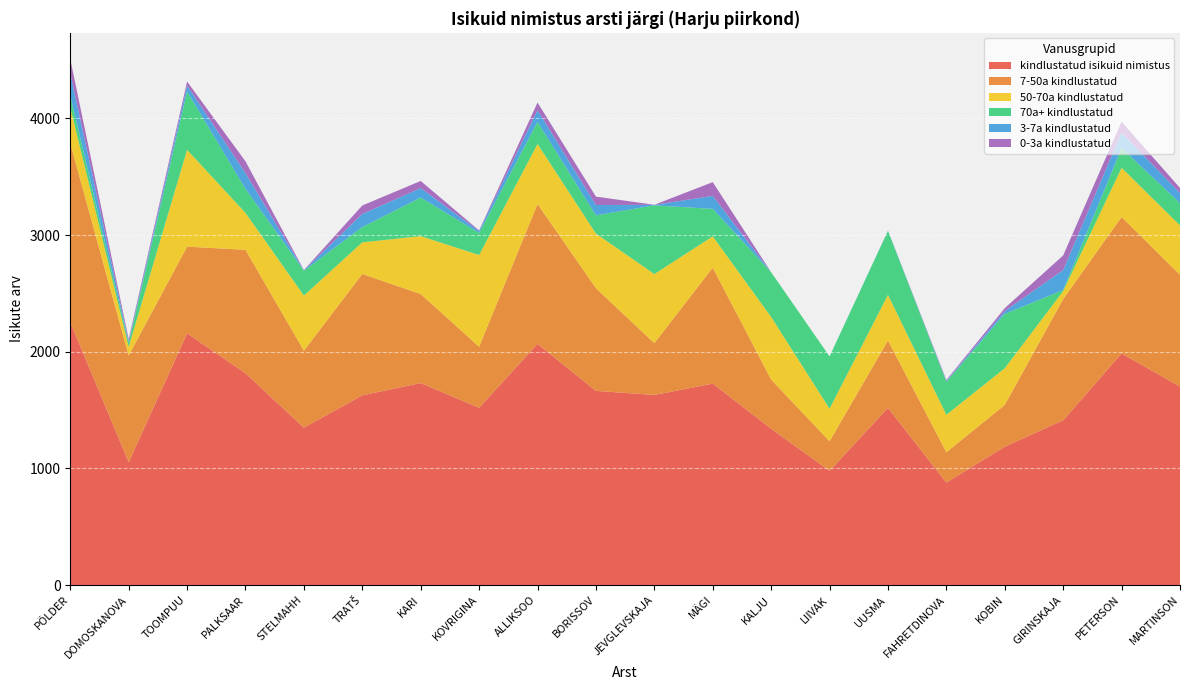

Reading left to right, transcribe all the data shown in this chart.

kindlustatud isikuid nimistus: PÕLDER=2254	DOMOSKANOVA=1054	TOOMPUU=2158	PALKSAAR=1816	STELMAHH=1350	TRATŠ=1627	KARI=1732	KOVRIGINA=1520	ALLIKSOO=2068	BORISSOV=1665	JEVGLEVSKAJA=1630	MÄGI=1727	KALJU=1341	LIIVAK=980	UUSMA=1519	FAHRETDINOVA=879	KOBIN=1187	GIRINSKAJA=1413	PETERSON=1986	MARTINSON=1702
7-50a kindlustatud: PÕLDER=1533	DOMOSKANOVA=914	TOOMPUU=743	PALKSAAR=1058	STELMAHH=659	TRATŠ=1040	KARI=763	KOVRIGINA=523	ALLIKSOO=1199	BORISSOV=880	JEVGLEVSKAJA=444	MÄGI=994	KALJU=421	LIIVAK=253	UUSMA=578	FAHRETDINOVA=260	KOBIN=358	GIRINSKAJA=1039	PETERSON=1169	MARTINSON=958
50-70a kindlustatud: PÕLDER=309	DOMOSKANOVA=74	TOOMPUU=830	PALKSAAR=316	STELMAHH=473	TRATŠ=271	KARI=496	KOVRIGINA=786	ALLIKSOO=514	BORISSOV=468	JEVGLEVSKAJA=592	MÄGI=268	KALJU=536	LIIVAK=279	UUSMA=391	FAHRETDINOVA=321	KOBIN=314	GIRINSKAJA=68	PETERSON=422	MARTINSON=423
70a+ kindlustatud: PÕLDER=102	DOMOSKANOVA=32	TOOMPUU=500	PALKSAAR=206	STELMAHH=213	TRATŠ=131	KARI=331	KOVRIGINA=190	ALLIKSOO=189	BORISSOV=156	JEVGLEVSKAJA=589	MÄGI=236	KALJU=384	LIIVAK=448	UUSMA=547	FAHRETDINOVA=283	KOBIN=466	GIRINSKAJA=9	PETERSON=169	MARTINSON=191
3-7a kindlustatud: PÕLDER=188	DOMOSKANOVA=14	TOOMPUU=51	PALKSAAR=135	STELMAHH=3	TRATŠ=112	KARI=81	KOVRIGINA=16	ALLIKSOO=100	BORISSOV=89	JEVGLEVSKAJA=4	MÄGI=111	KALJU=0	LIIVAK=0	UUSMA=3	FAHRETDINOVA=7	KOBIN=24	GIRINSKAJA=172	PETERSON=133	MARTINSON=86
0-3a kindlustatud: PÕLDER=122	DOMOSKANOVA=20	TOOMPUU=34	PALKSAAR=101	STELMAHH=2	TRATŠ=73	KARI=61	KOVRIGINA=5	ALLIKSOO=66	BORISSOV=72	JEVGLEVSKAJA=1	MÄGI=118	KALJU=0	LIIVAK=0	UUSMA=0	FAHRETDINOVA=8	KOBIN=25	GIRINSKAJA=125	PETERSON=93	MARTINSON=44